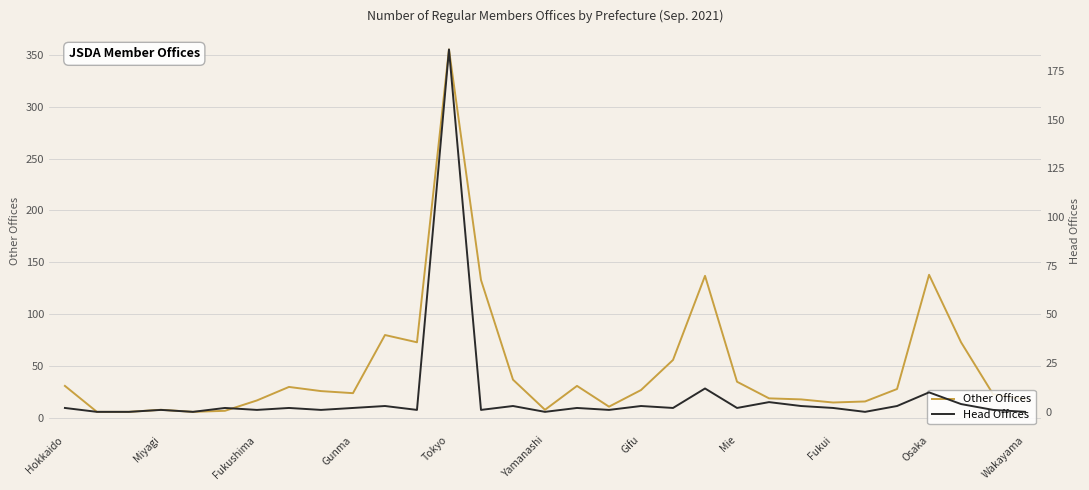

What is the maximum value for Other Offices?

355